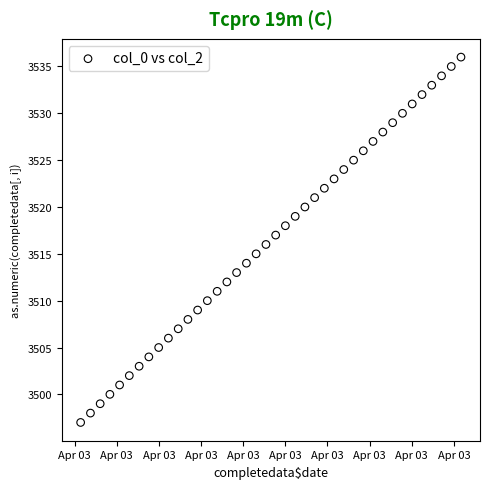

What is the range of Y values (max minus min)?

39